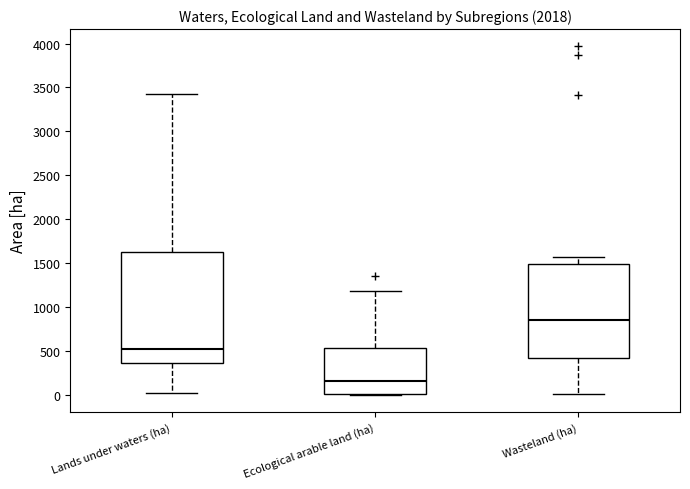

Comparing the boxes themselves (not the whiskers), which one is the tallest?

Lands under waters (ha)